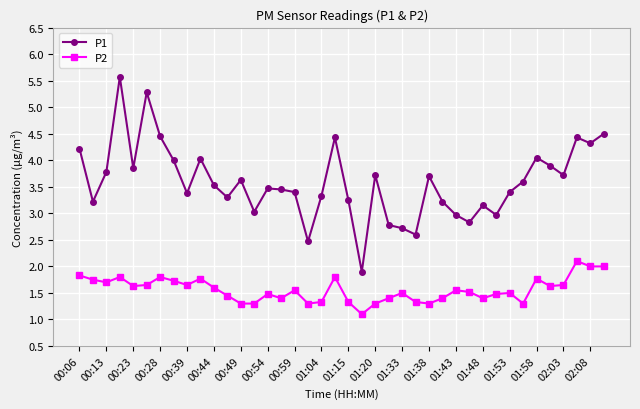

How many series are shown in this chart?

2